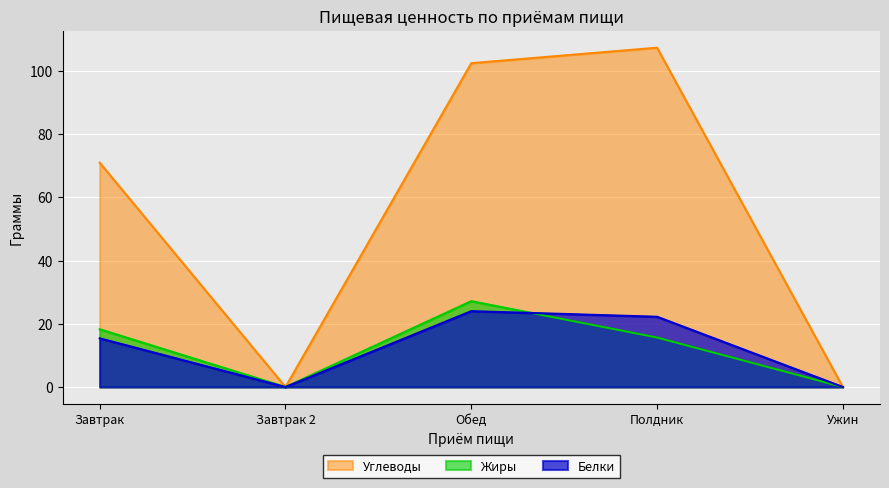

True or false: Углеводы and Белки cross at least once.

False